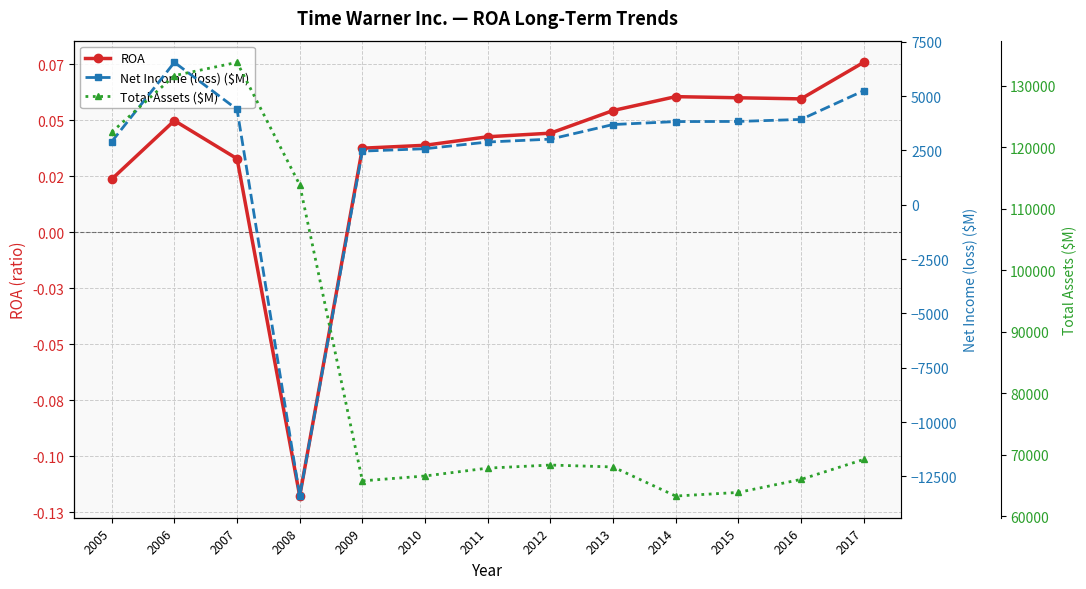

At which category is the sum across all series the highest?

2006